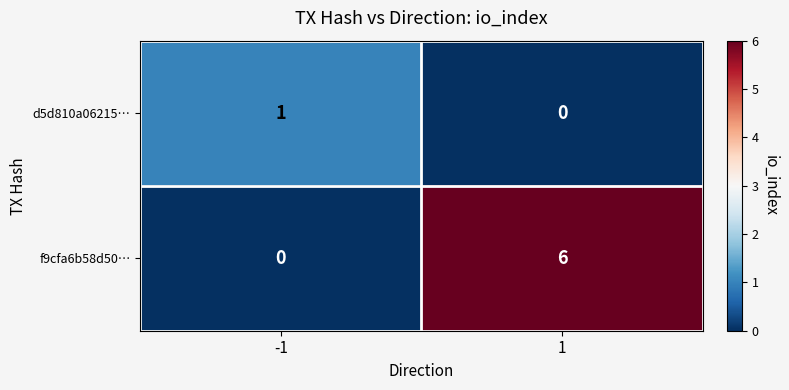

What is the average value of the f9cfa6b58d50… series?

3